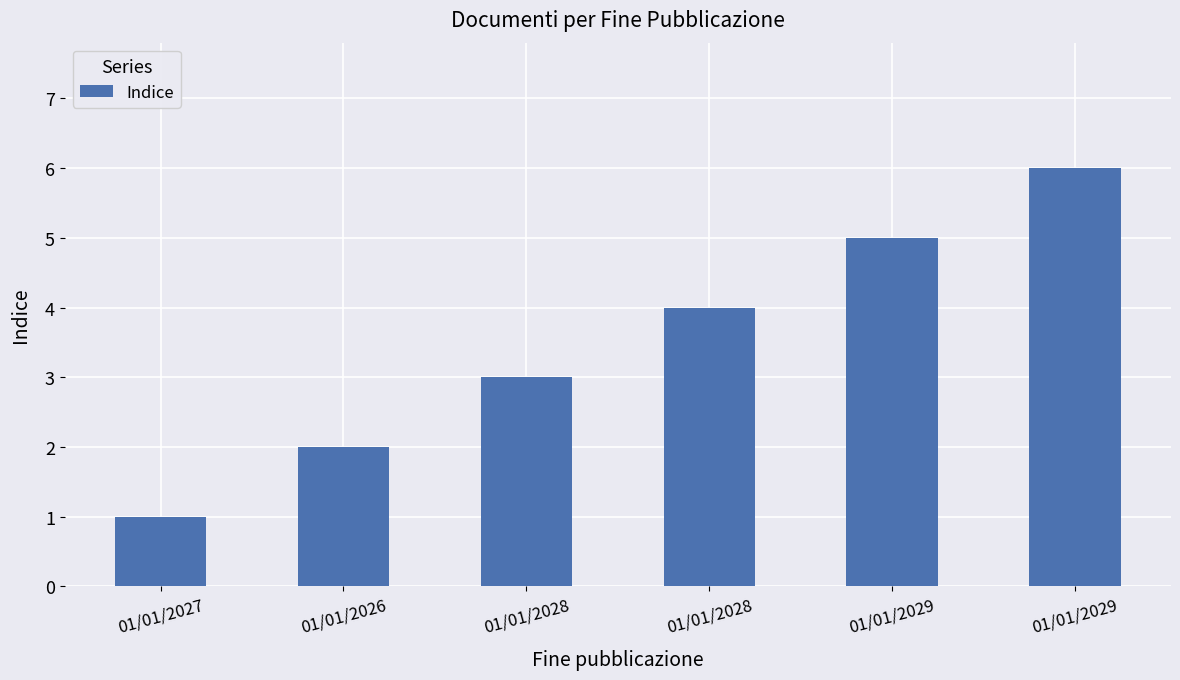

How many bars are there in total?

6